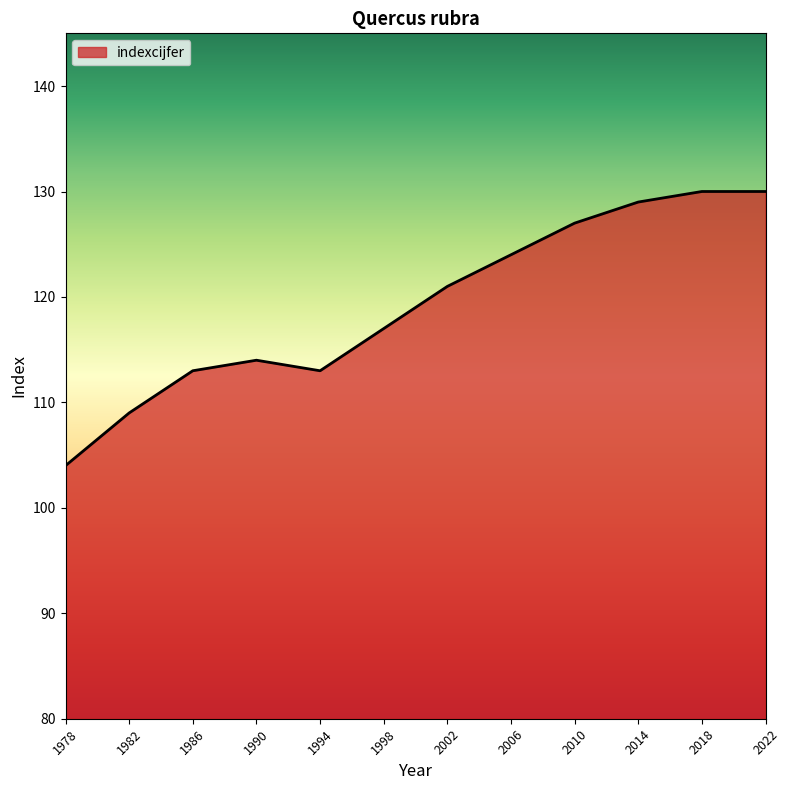

Where is the first local maximum?

1990